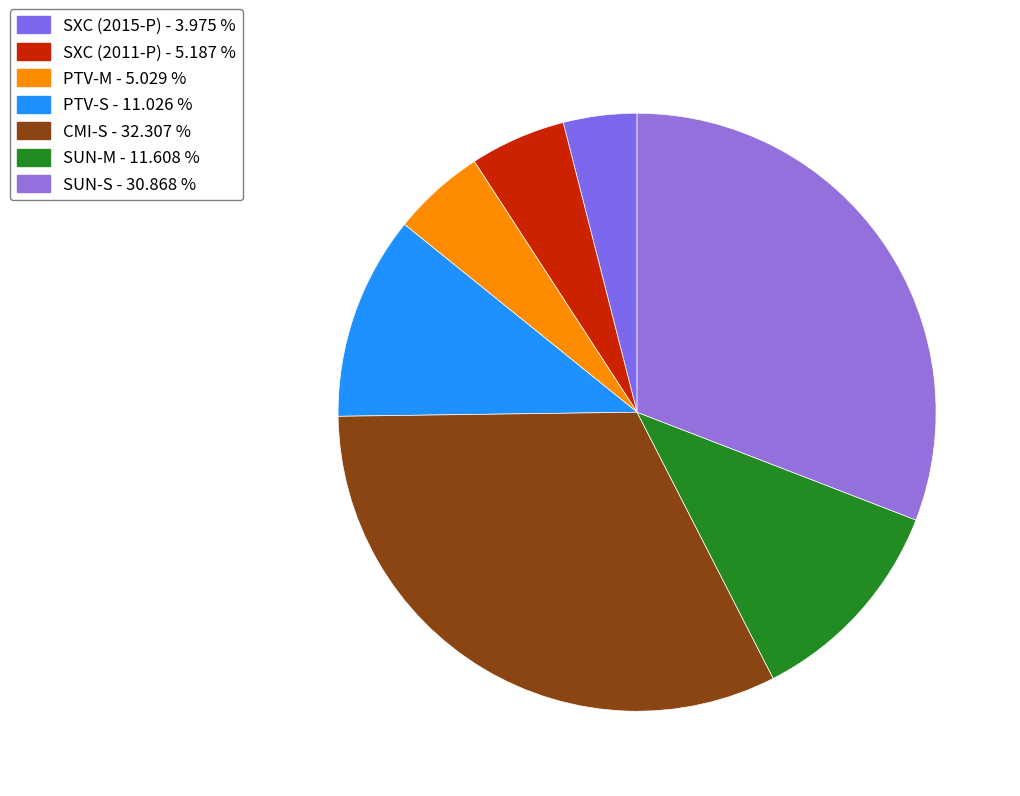

Which category has the biggest portion of the pie?

CMI-S - 32.307 %